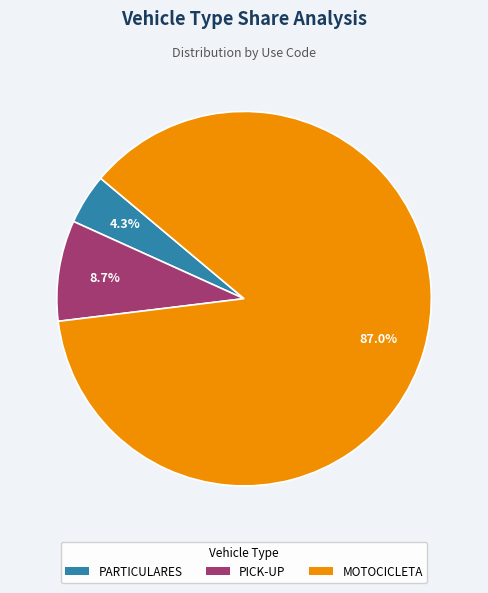

To the nearest percent, what is the difference between the largest and smallest slice percentages?

83%